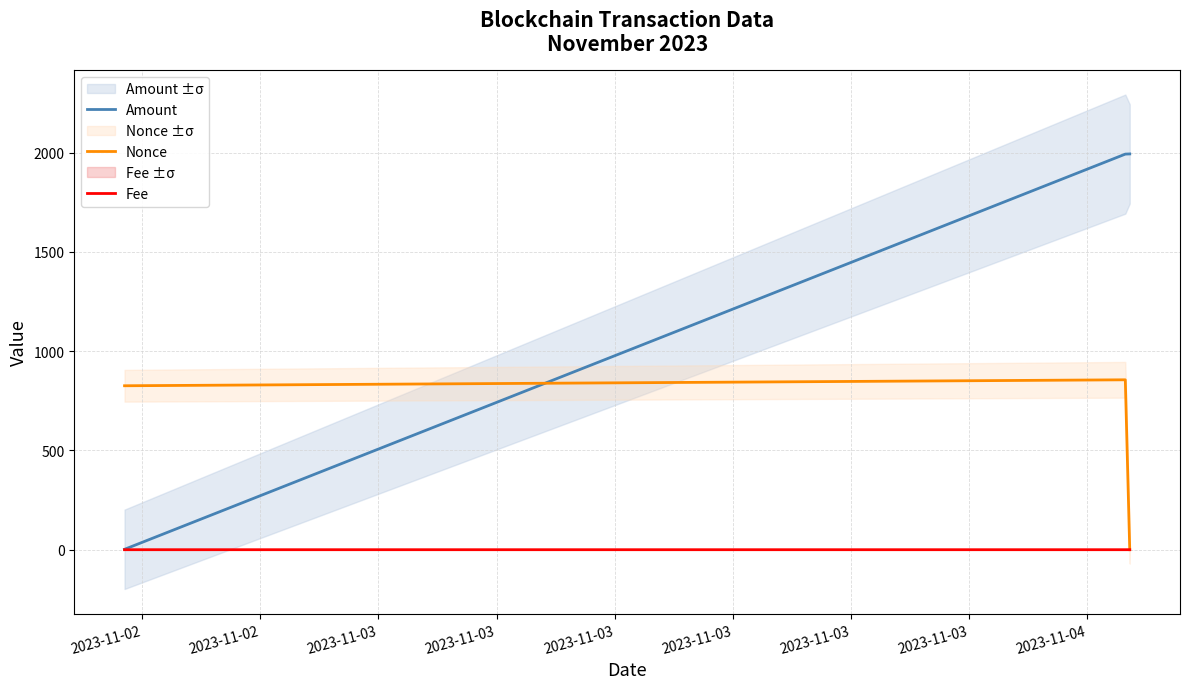

Reading right to left, list all the values displayed in this chart.

Amount: 1994.0	1993.1	2.0
Nonce: 0.0	856.0	826.0
Fee: 0.1	0.0	0.0